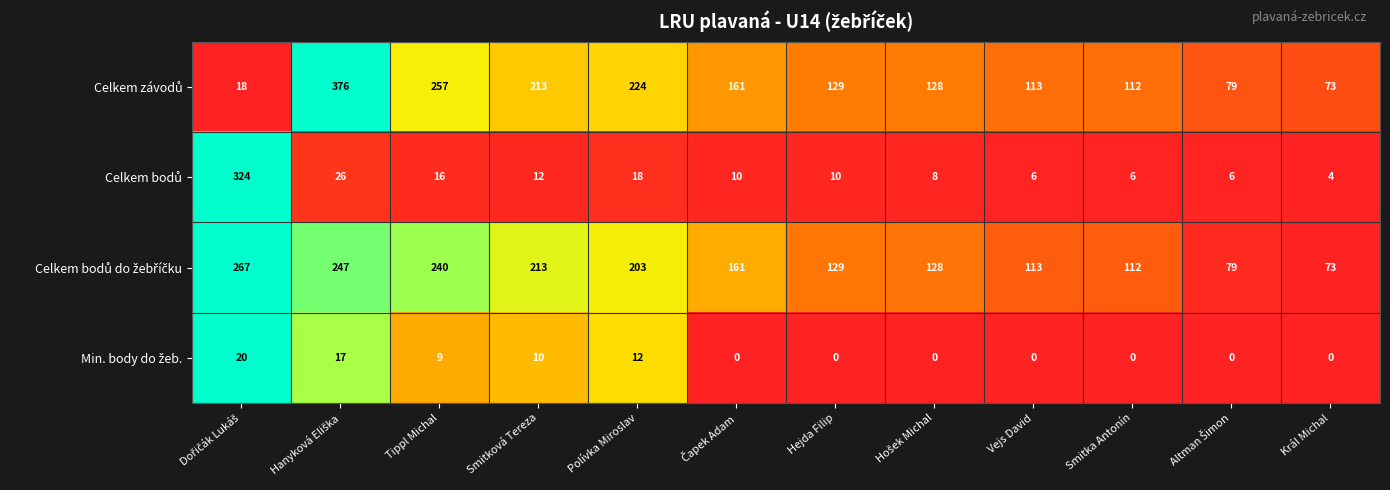

At how many categories does at least one series exceed 116?

8